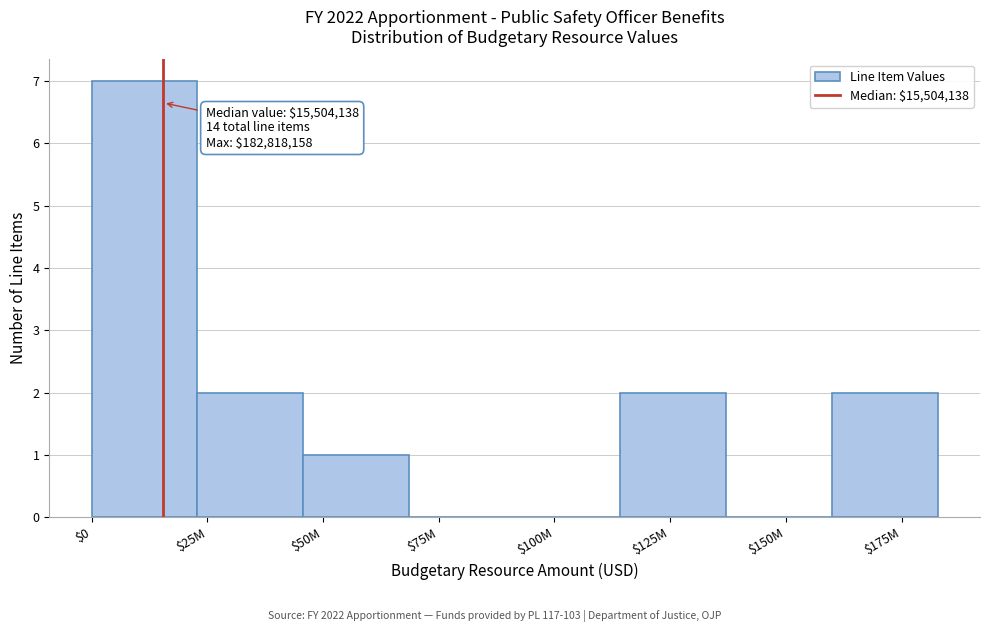

What is the maximum value shown in the chart?

7